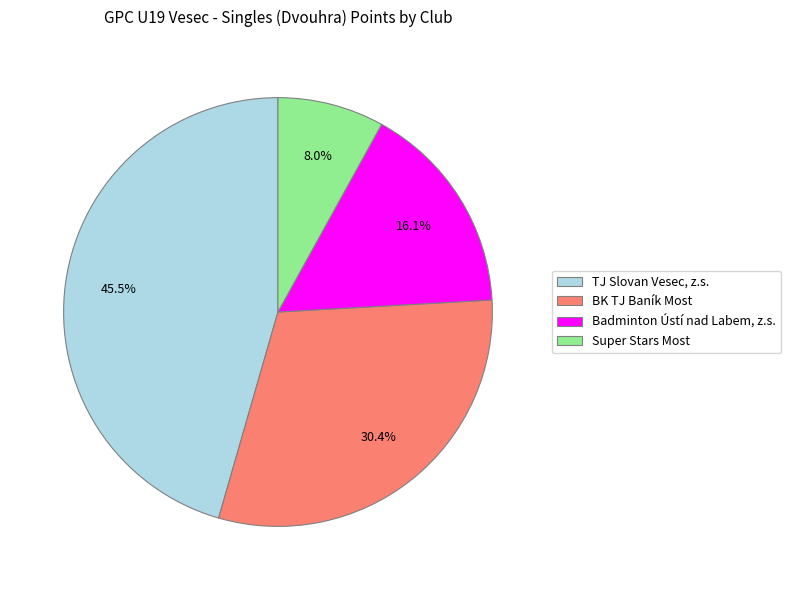

How many slices are in this pie chart?

4